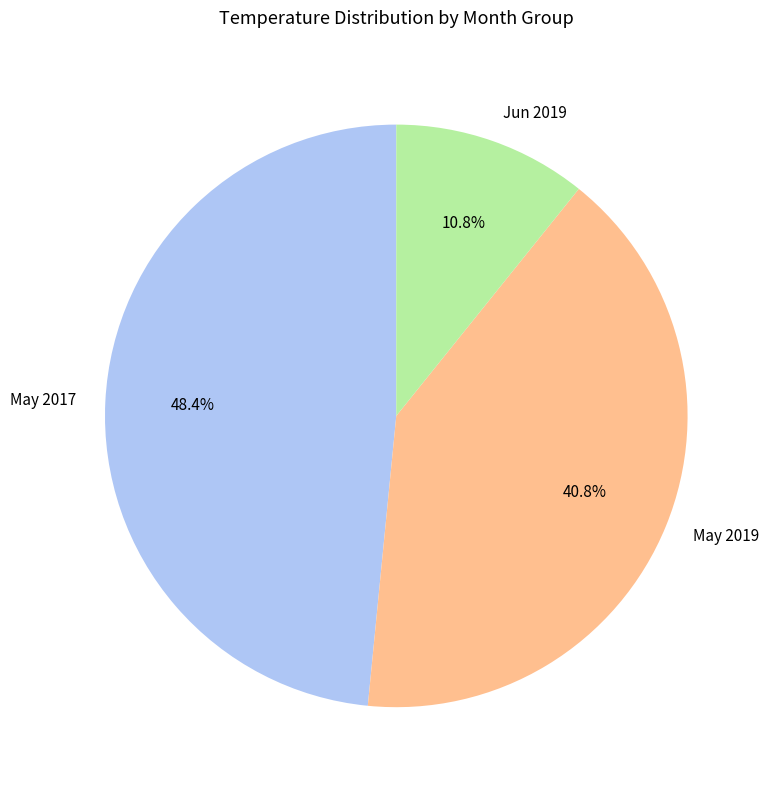

Does Jun 2019 represent more than half of the total?

No